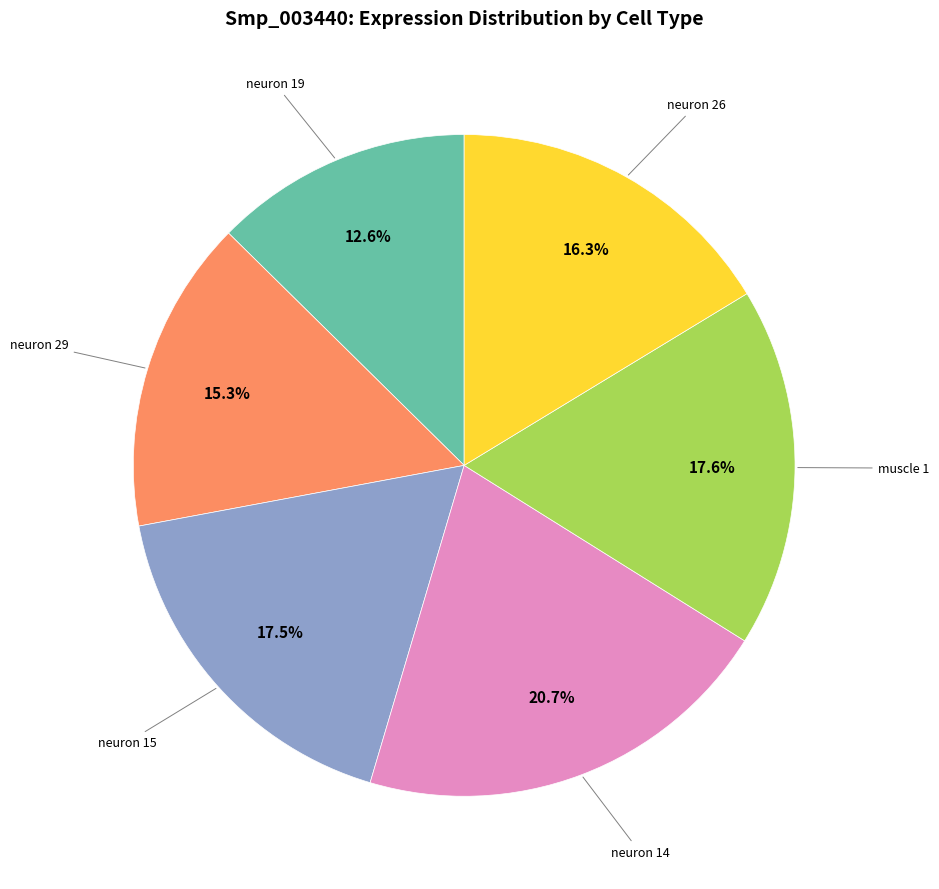

Does any single category account for the majority?

No